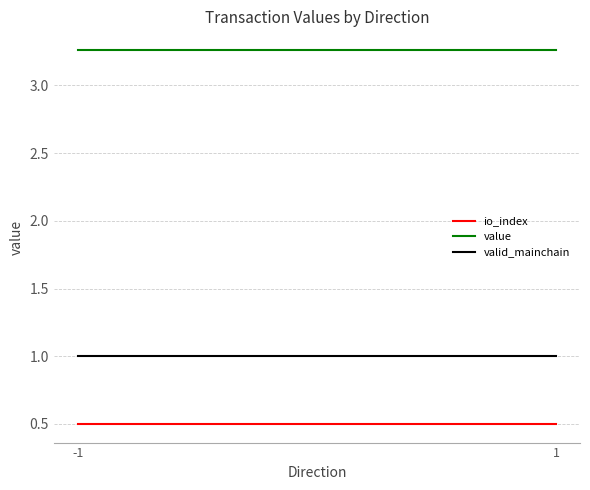

Rank the series by their average value, from highest to lowest.

value, valid_mainchain, io_index